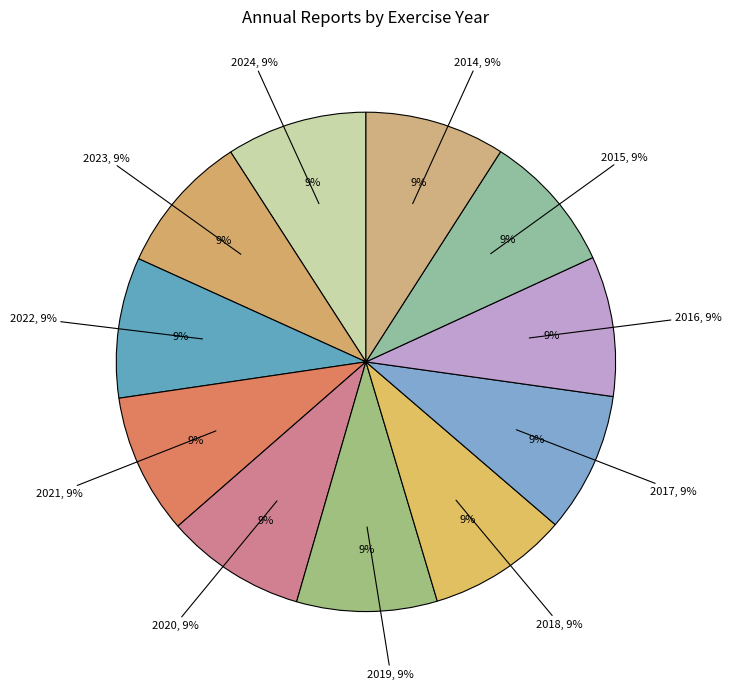

Rank the categories by value from highest to lowest.

2024, 2023, 2022, 2021, 2020, 2019, 2018, 2017, 2016, 2015, 2014